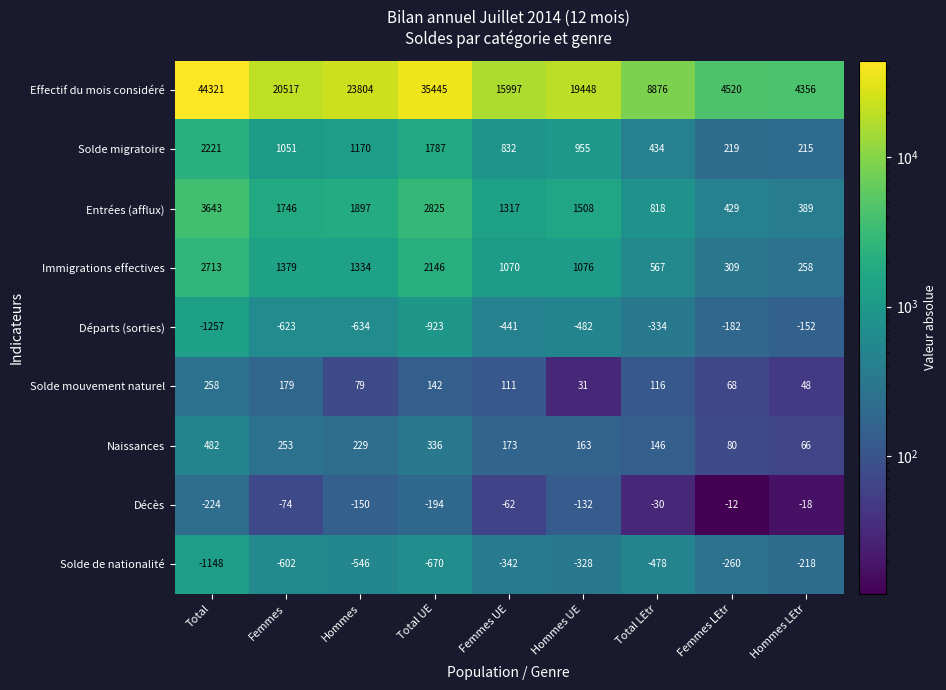

Where does the Effectif du mois considéré series first go above 19448?

Total